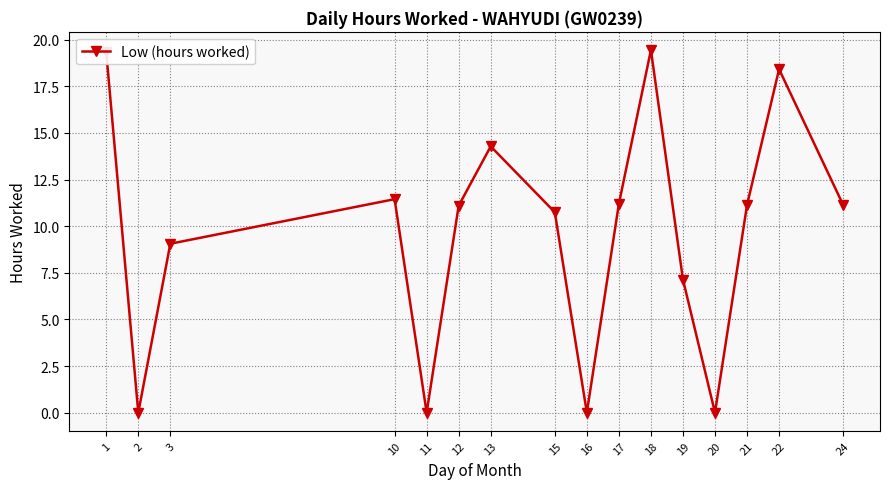

At which category does the data reach its first local peak?

10